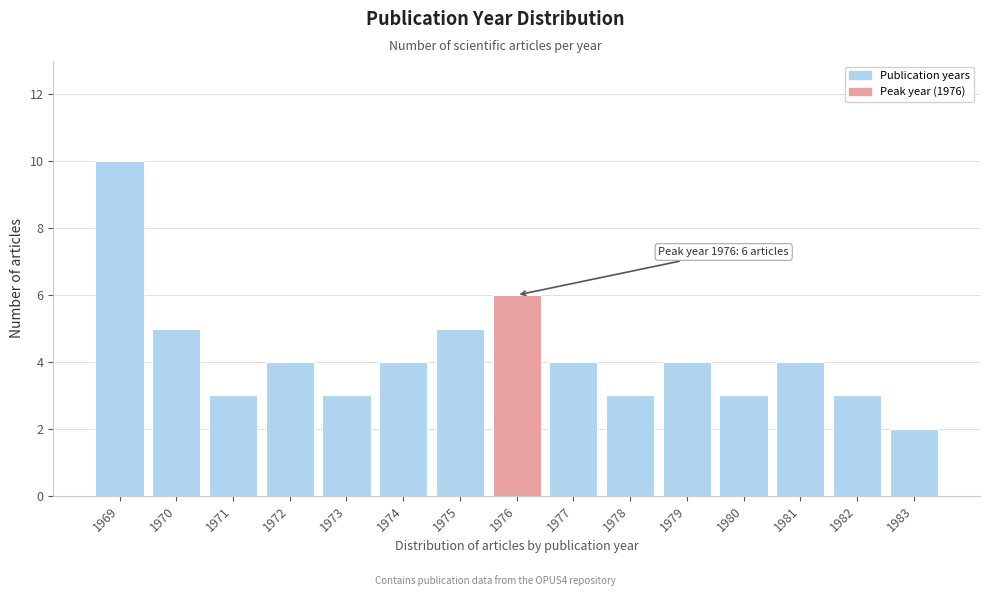

Reading left to right, extract all data points from this chart.

1969=10	1970=5	1971=3	1972=4	1973=3	1974=4	1975=5	1976=6	1977=4	1978=3	1979=4	1980=3	1981=4	1982=3	1983=2